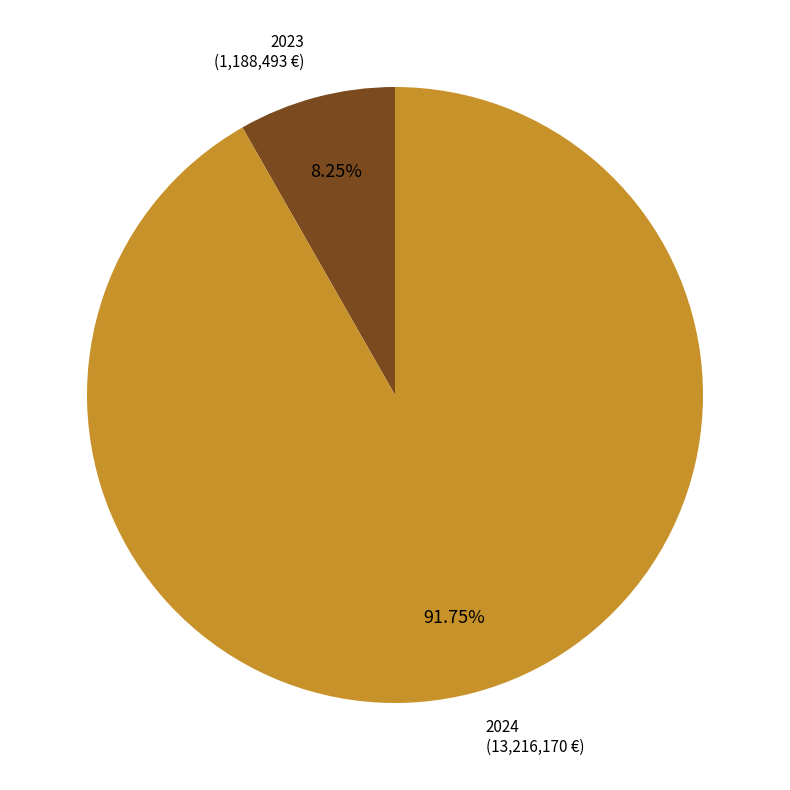

Is there a majority slice in this chart?

Yes